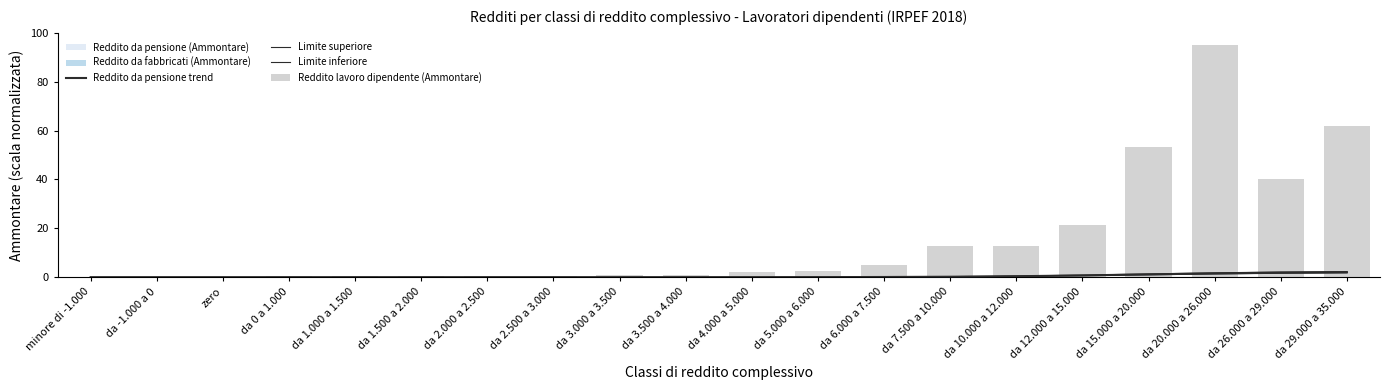

Which label corresponds to the largest value in the chart?

da 20.000 a 26.000